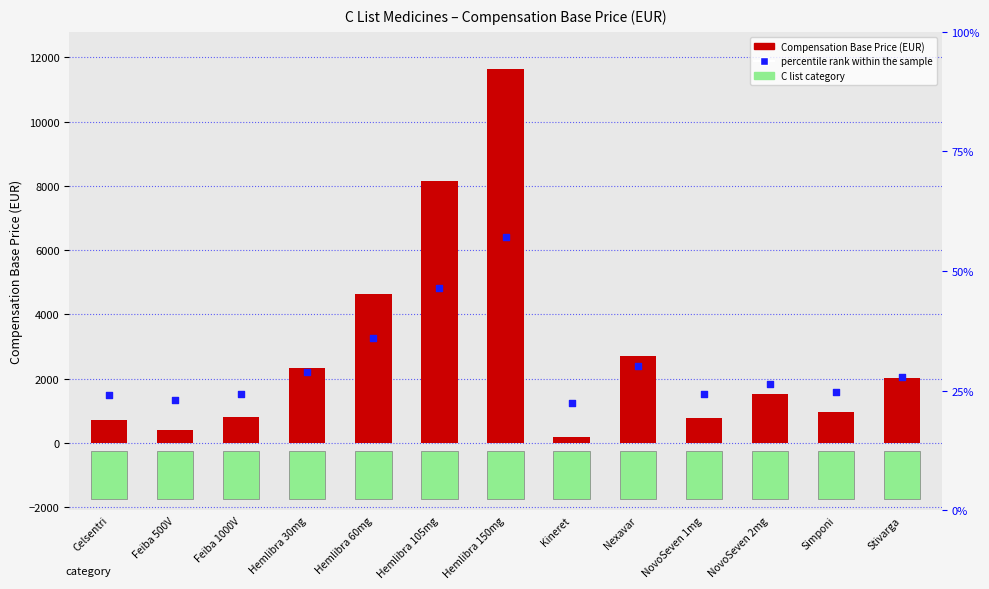

Which series has the largest Y range (max minus min)?

Compensation Base Price (EUR)